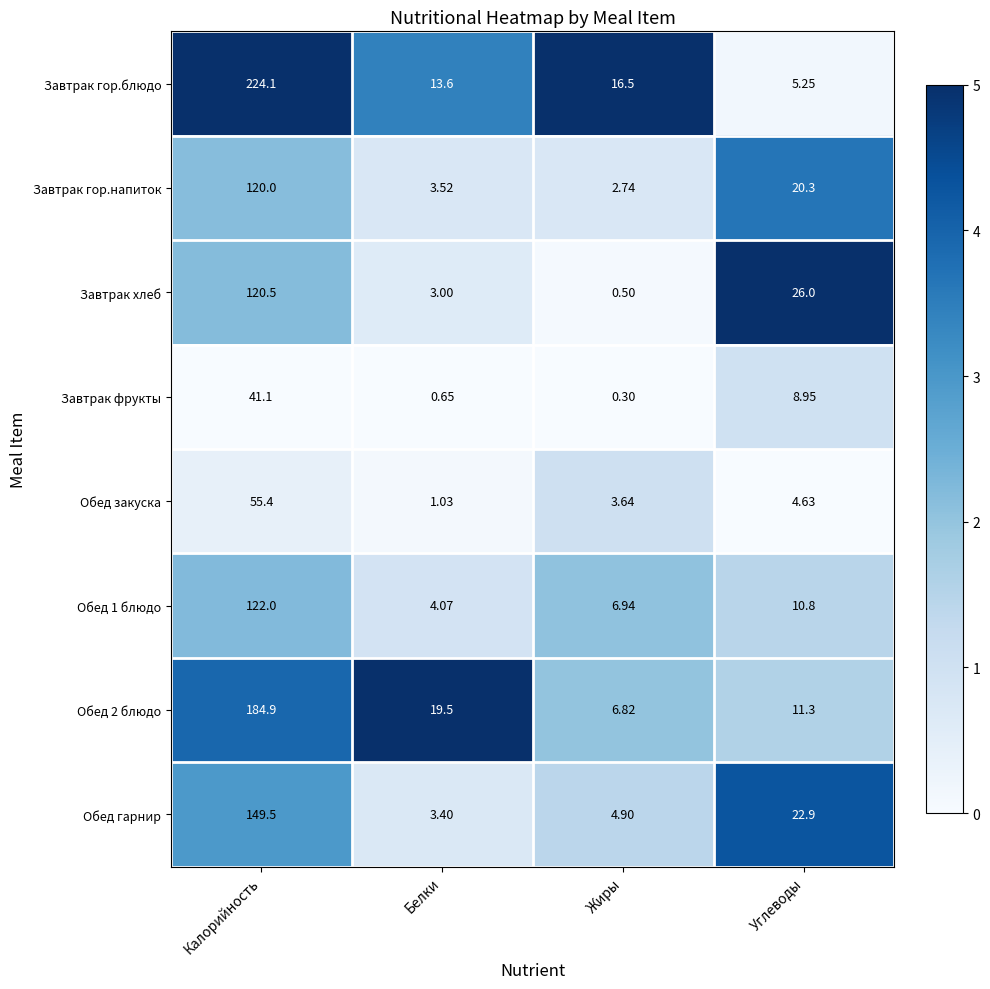

At which label does Обед закуска reach its minimum?

Белки